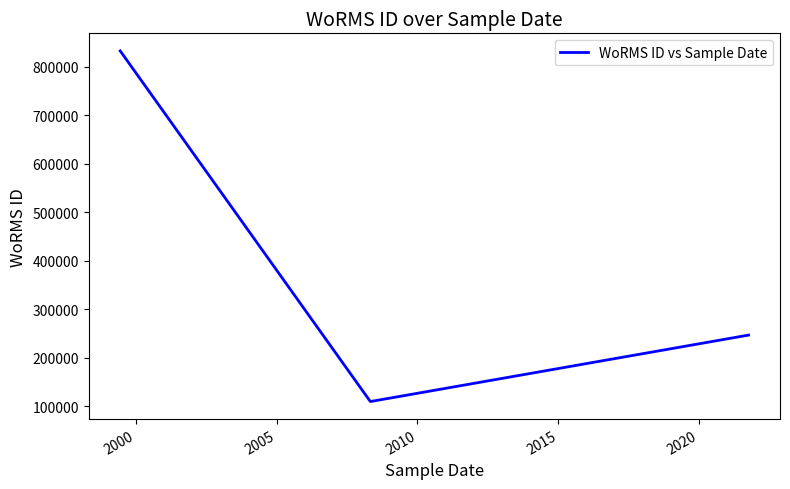

What is the sum of all values?

1189598